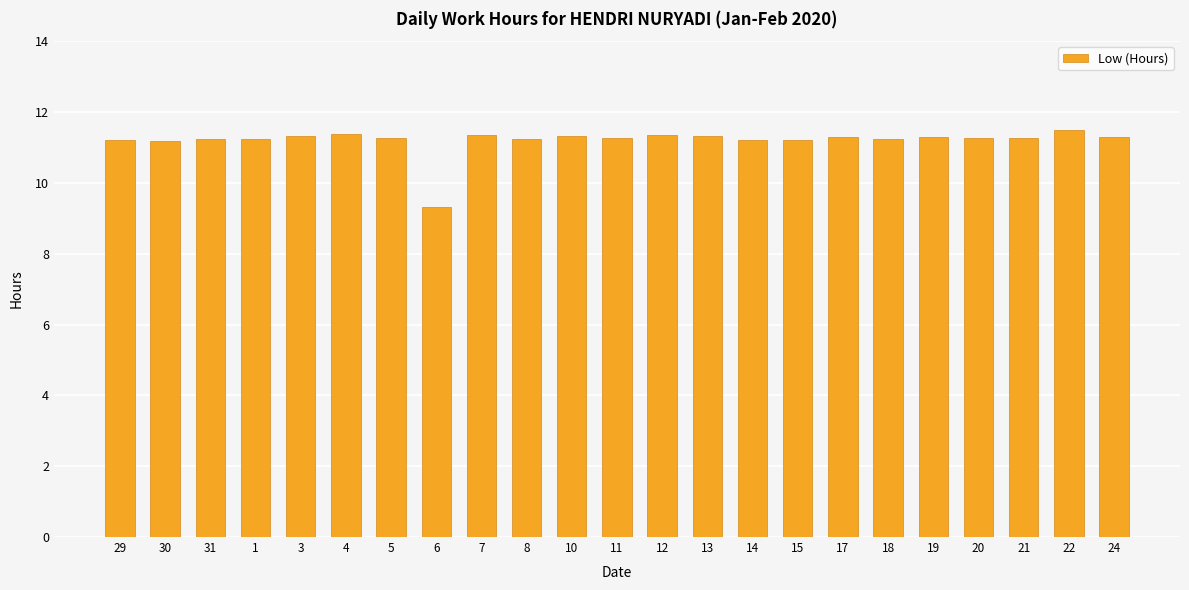

What is the difference between the maximum and minimum values?

2.2